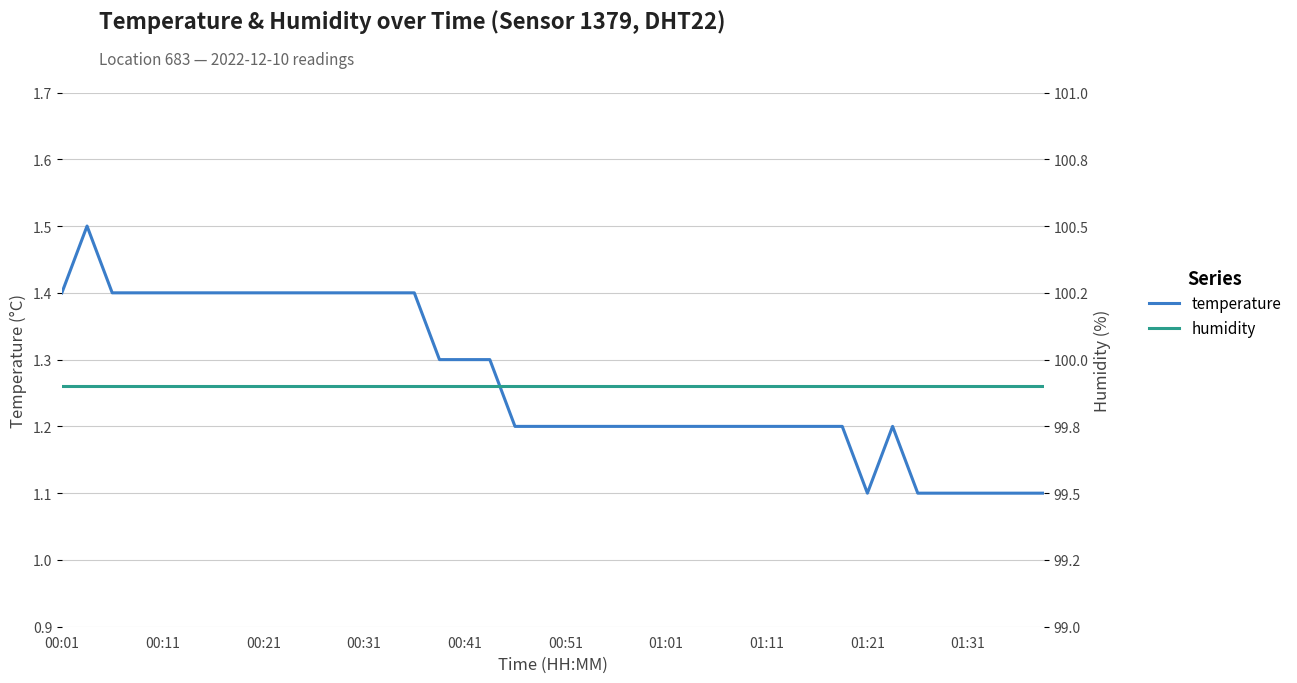

Does the chart have visible grid lines?

Yes